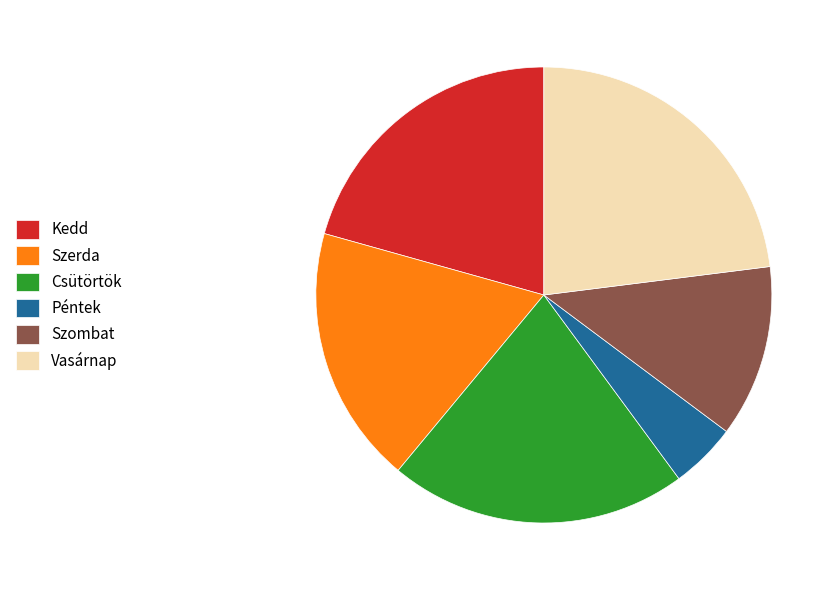

Does Péntek account for over 50% of the chart?

No